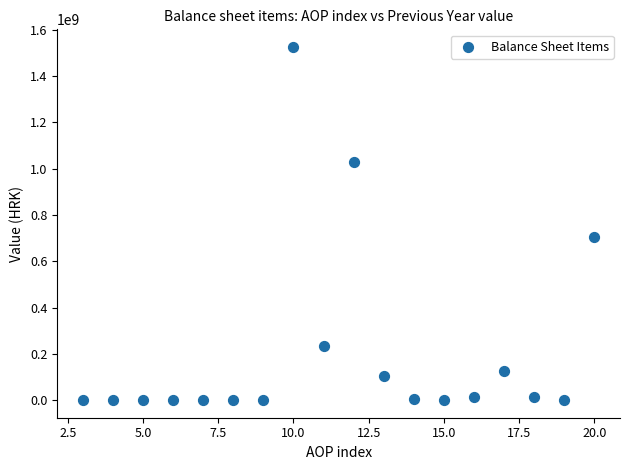

What Y value in the scatter plot is closest to 763153840?

703854849